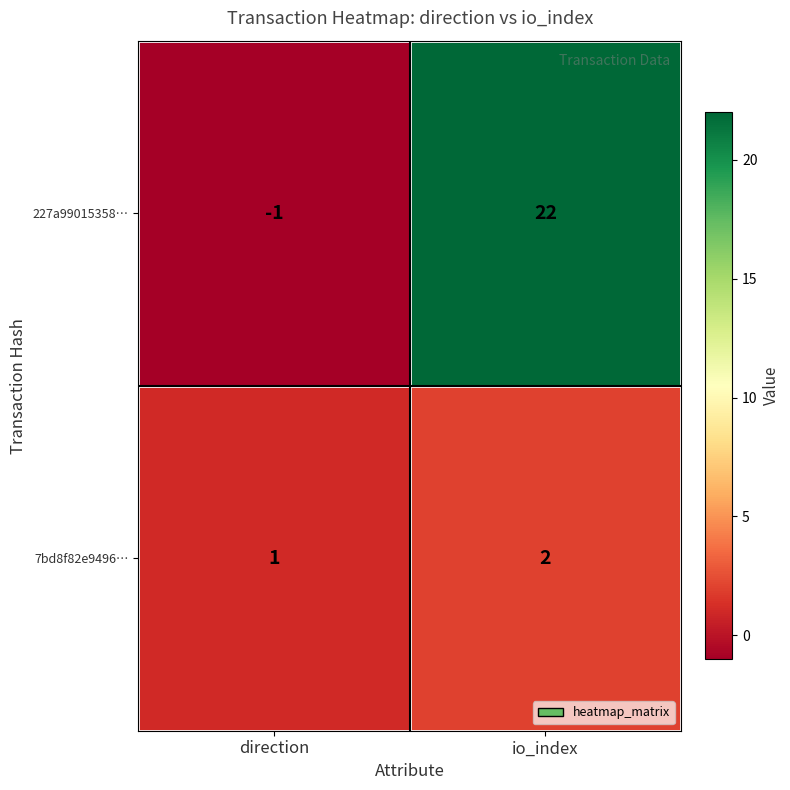

Rank the series at io_index from highest to lowest value.

227a99015358…, 7bd8f82e9496…